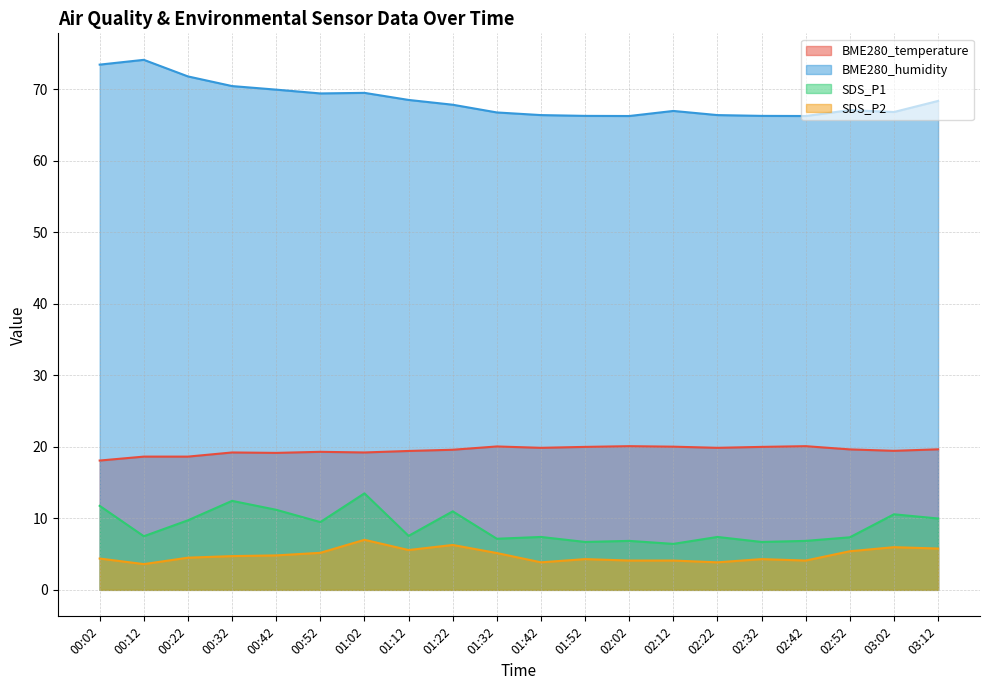

Rank the series by their maximum value, from highest to lowest.

BME280_humidity, BME280_temperature, SDS_P1, SDS_P2